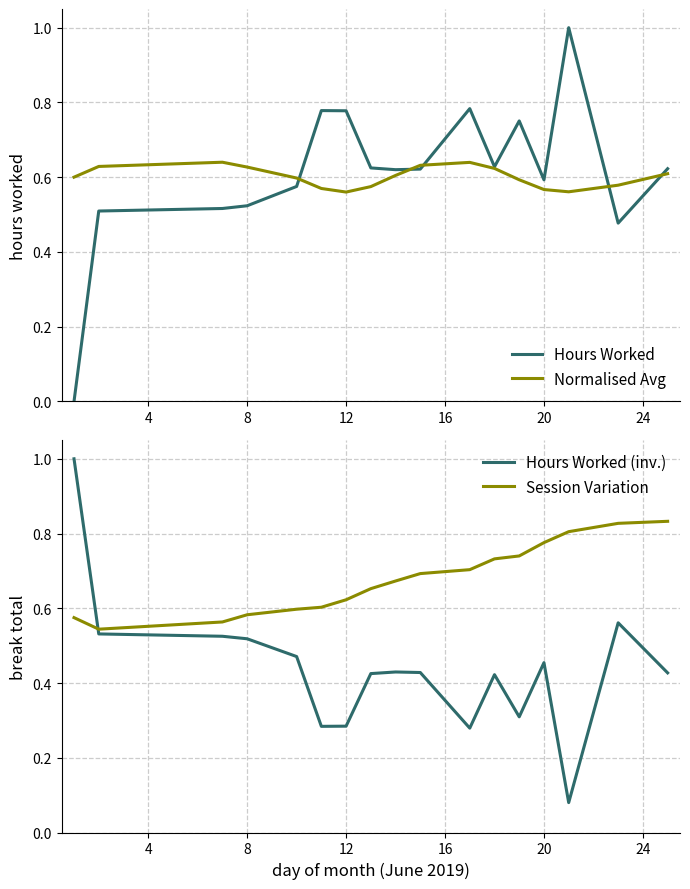

Does the chart have visible grid lines?

Yes